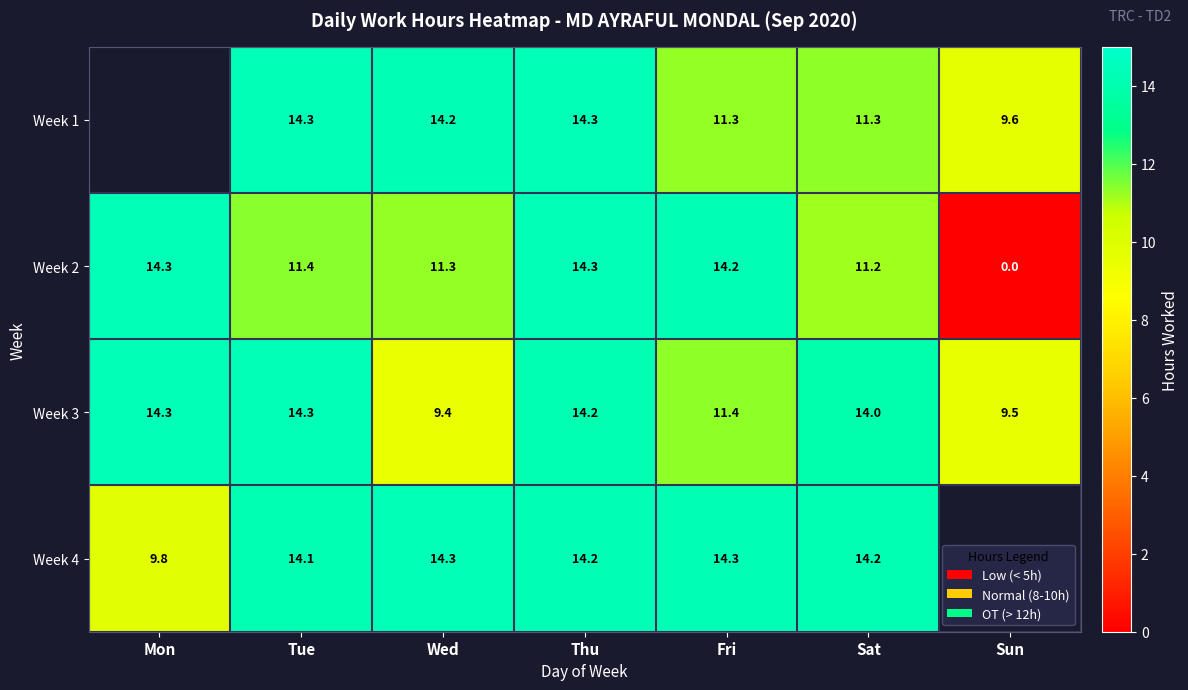

True or false: Week 2 has a value of 3.8 at Mon.

False